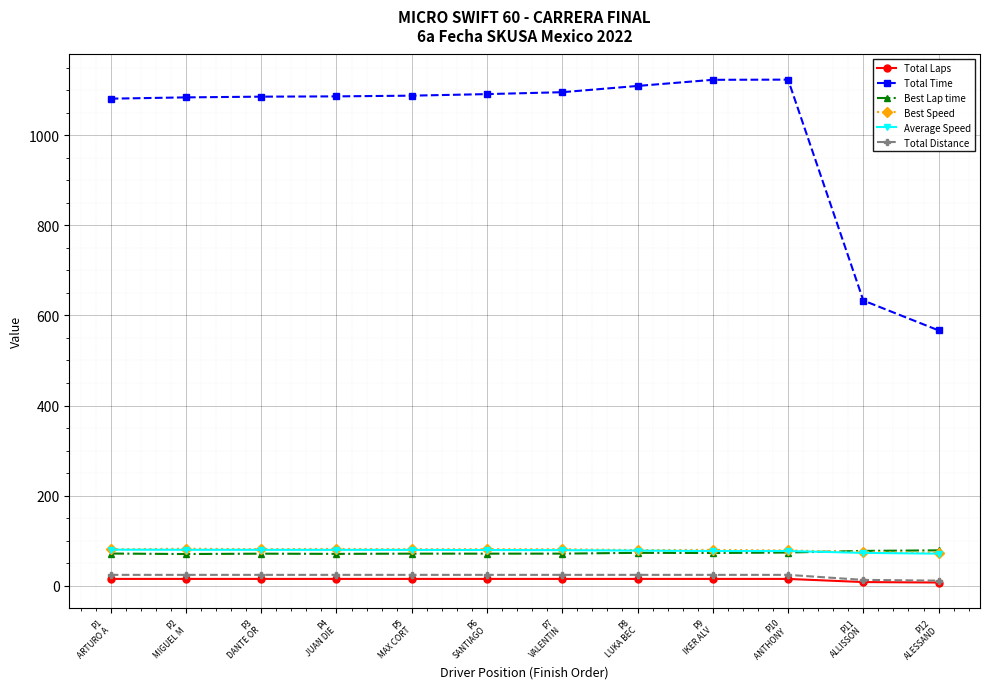

Which series has the largest total across all categories?

Total Time